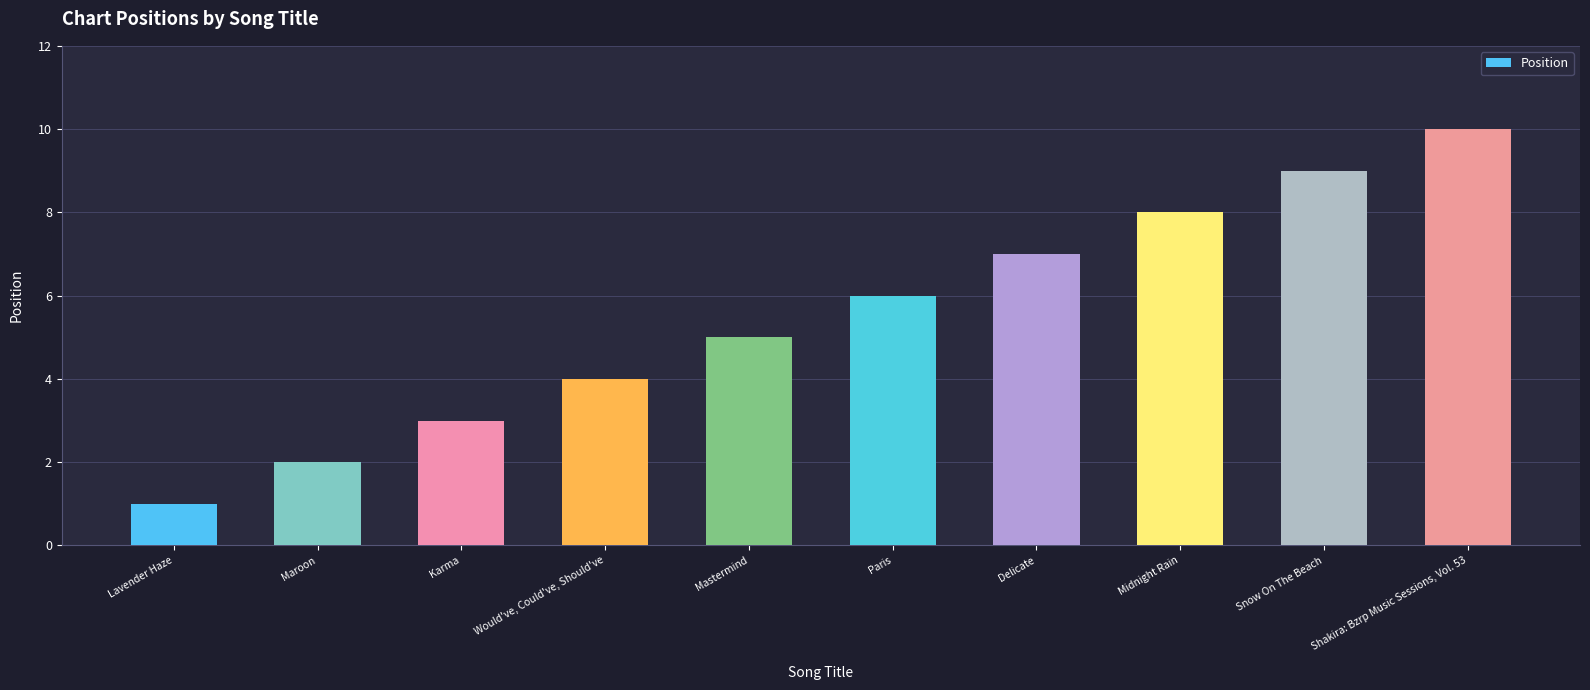

Reading right to left, transcribe all the data shown in this chart.

10	9	8	7	6	5	4	3	2	1